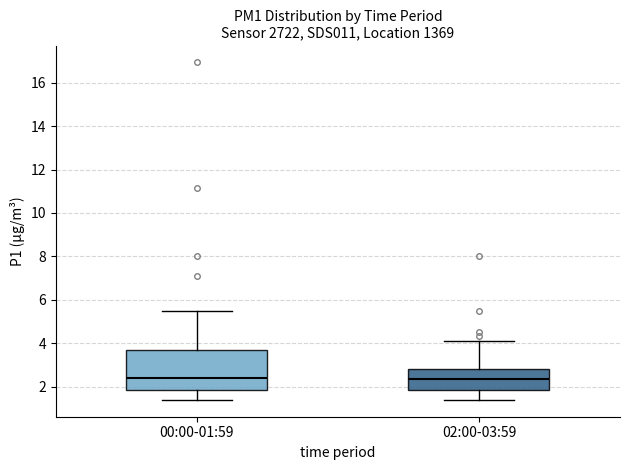

Reading left to right, read every box against the y-axis: the position of its median line, the range the box covers, and the ends of its whiskers. The values are not printed on the chart, so give them approximately, as read against the axis.

00:00-01:59: median 2.4, box 1.8 to 3.6, whiskers 1.4 to 5.6
02:00-03:59: median 2.4, box 1.8 to 2.8, whiskers 1.4 to 4.2